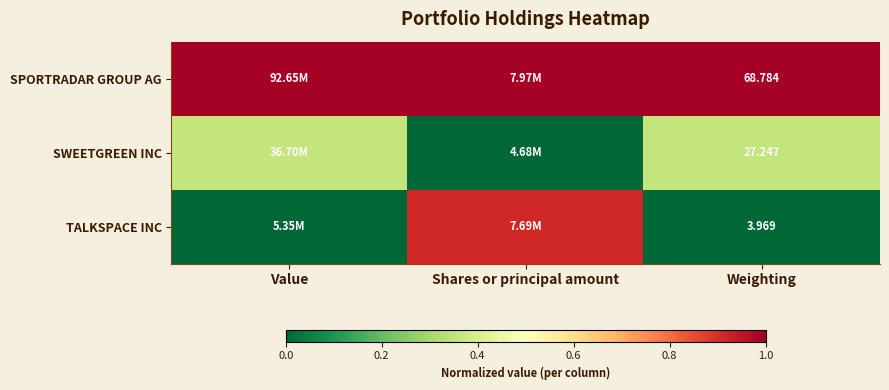

Where is SWEETGREEN INC nearest to the value 0?

Shares or principal amount